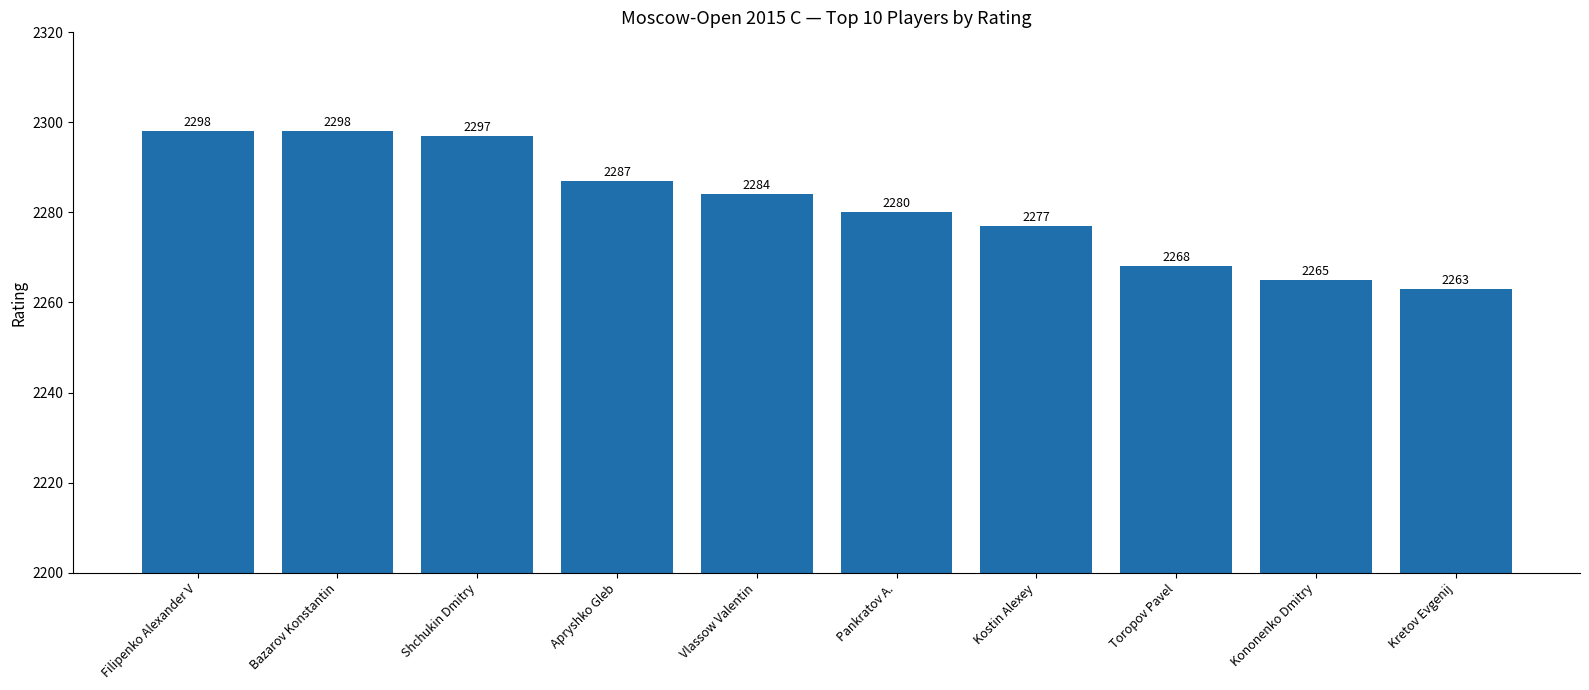

What is the sum of all values?

22817